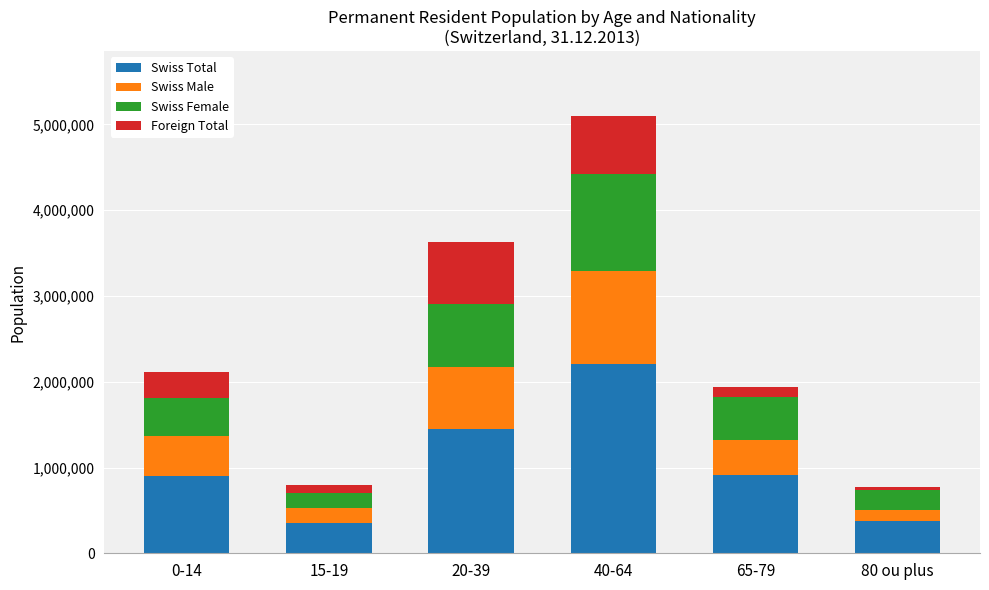

Does the chart contain any negative values?

No